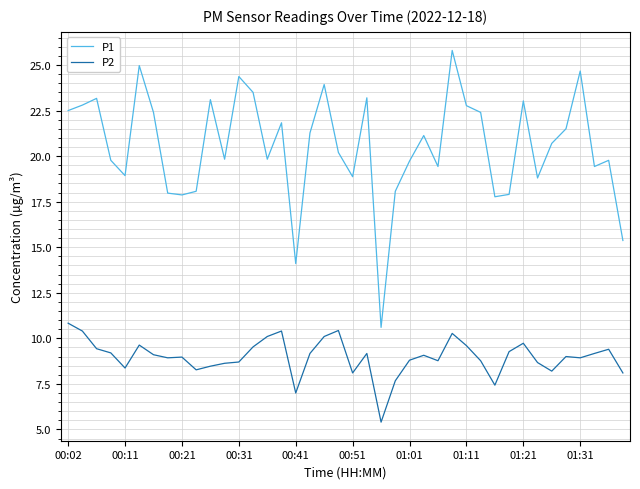

What is the difference between the second highest and minimum values in the P2 series?

5.0